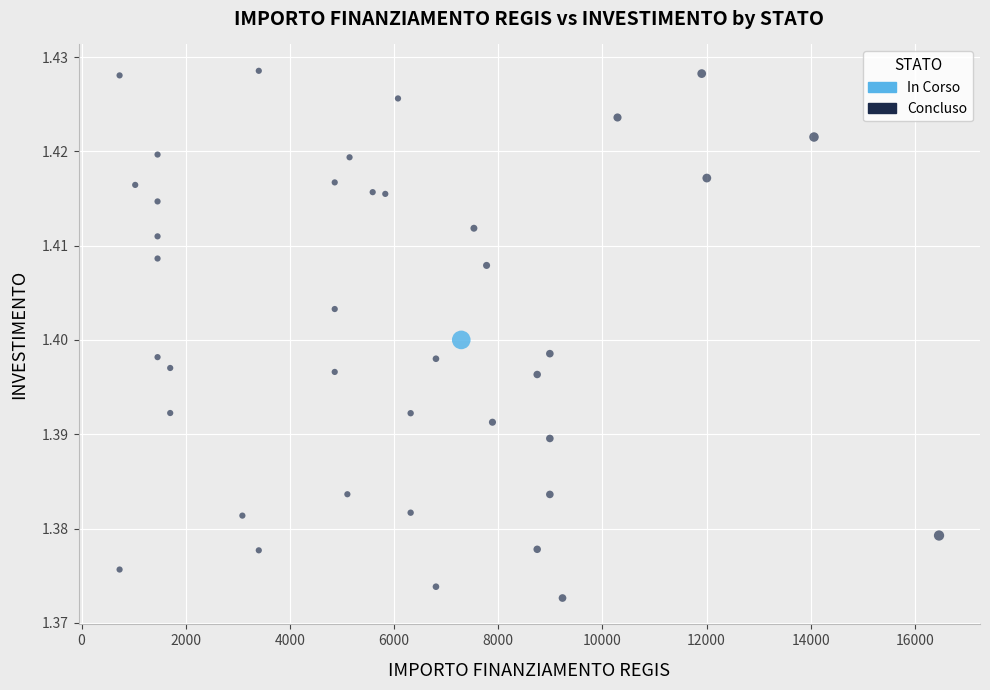

What are all the series names shown in the legend?

In Corso, Concluso